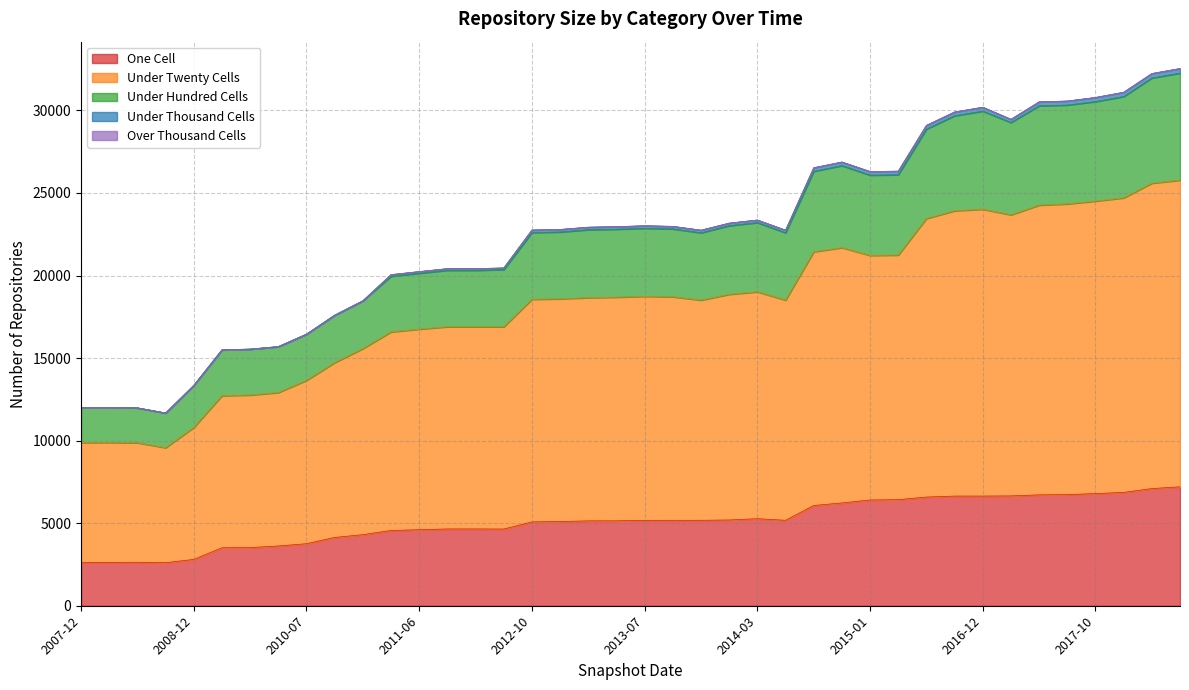

How many lines are shown in the chart?

5